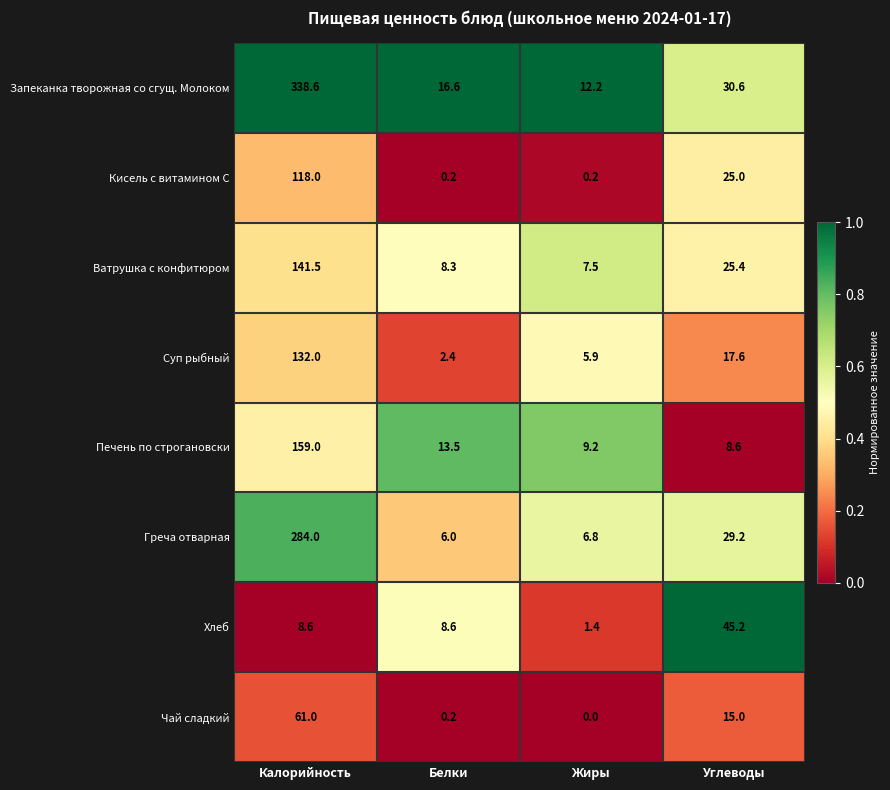

True or false: Хлеб has a value of 15.5 at Белки.

False